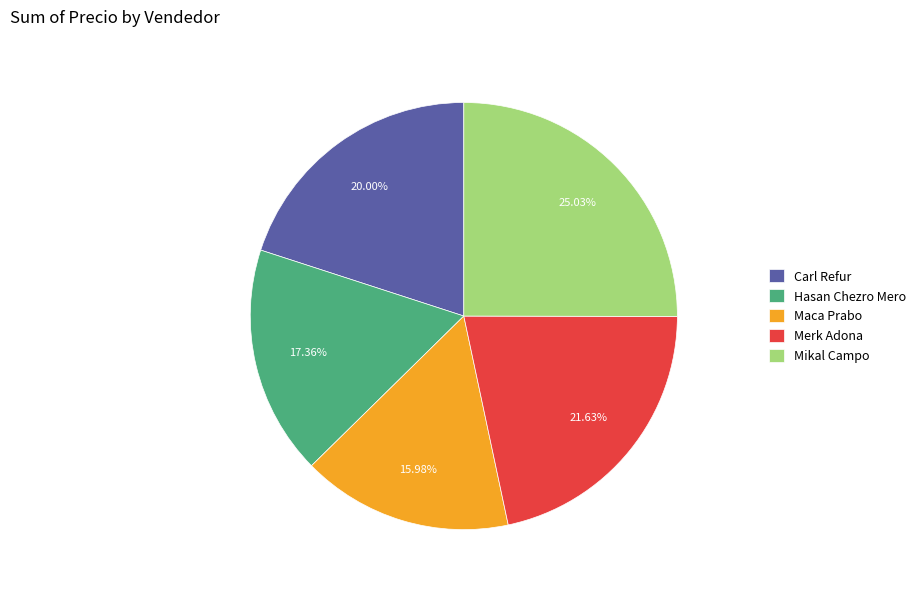

How many slices are in this pie chart?

5